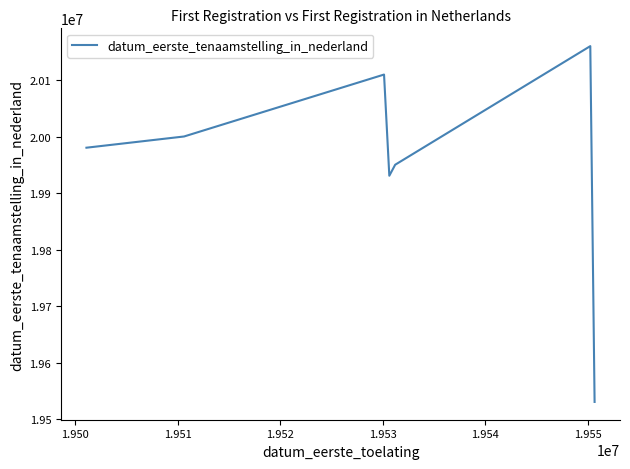

How many distinct data groups are displayed?

1